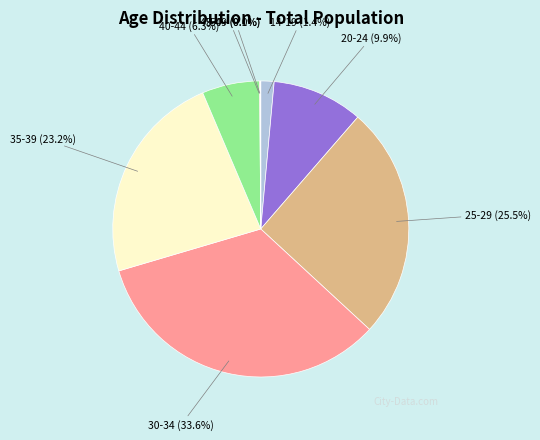

To the nearest percent, what portion does 20-24 represent?

10%